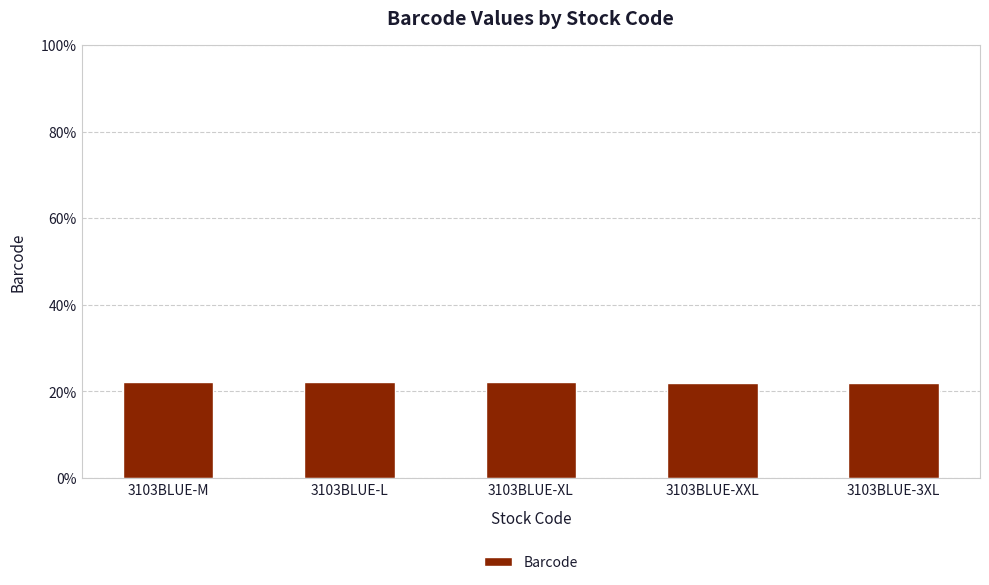

Are the bars grouped side by side (vs. stacked)?

No